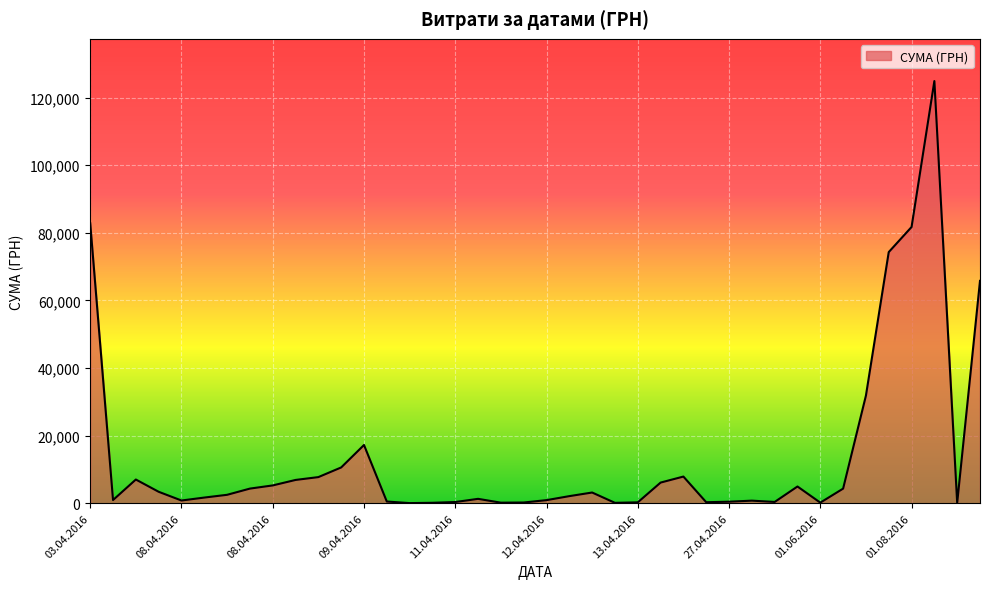

What is the difference between the maximum and minimum values?

124867.4